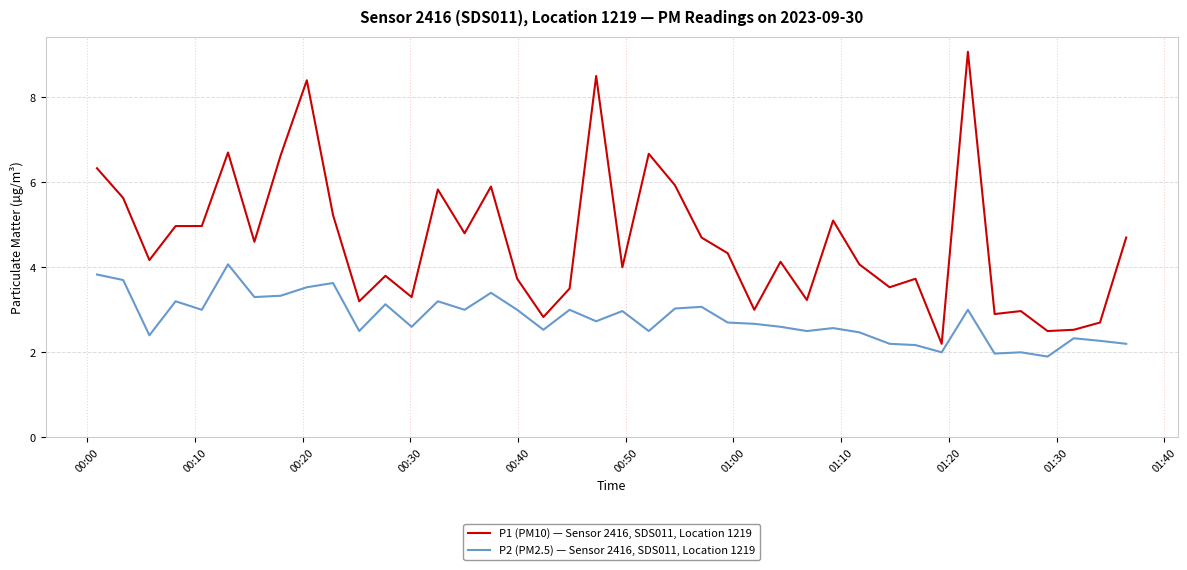

What is the difference between the maximum and minimum values in the P2 (PM2.5) — Sensor 2416, SDS011, Location 1219 series?

2.2